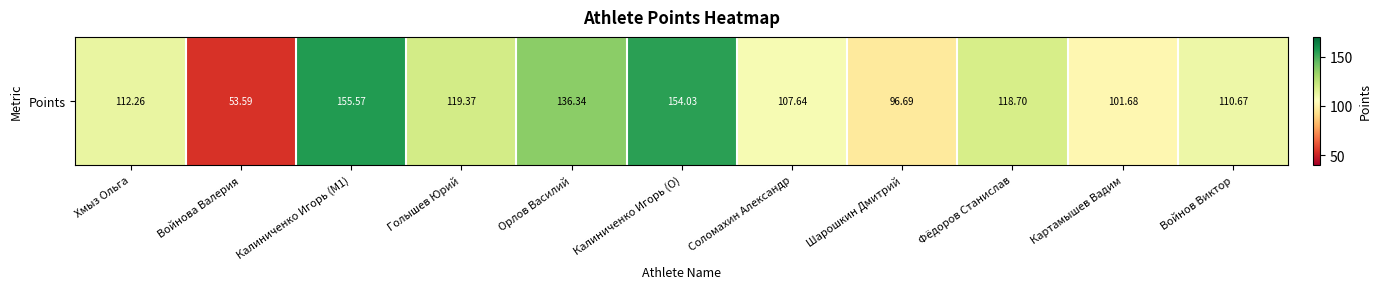

Rank the categories by value from lowest to highest.

Войнова Валерия, Шарошкин Дмитрий, Картамышев Вадим, Соломахин Александр, Войнов Виктор, Хмыз Ольга, Фёдоров Станислав, Голышев Юрий, Орлов Василий, Калиниченко Игорь (O), Калиниченко Игорь (M1)